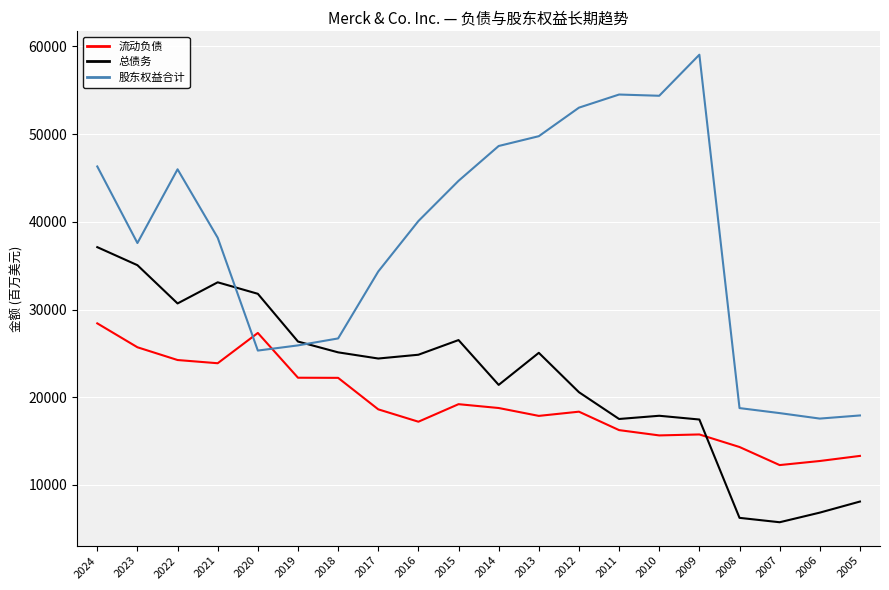

At 2016, list the series in order from smallest to largest.

流动负债, 总债务, 股东权益合计